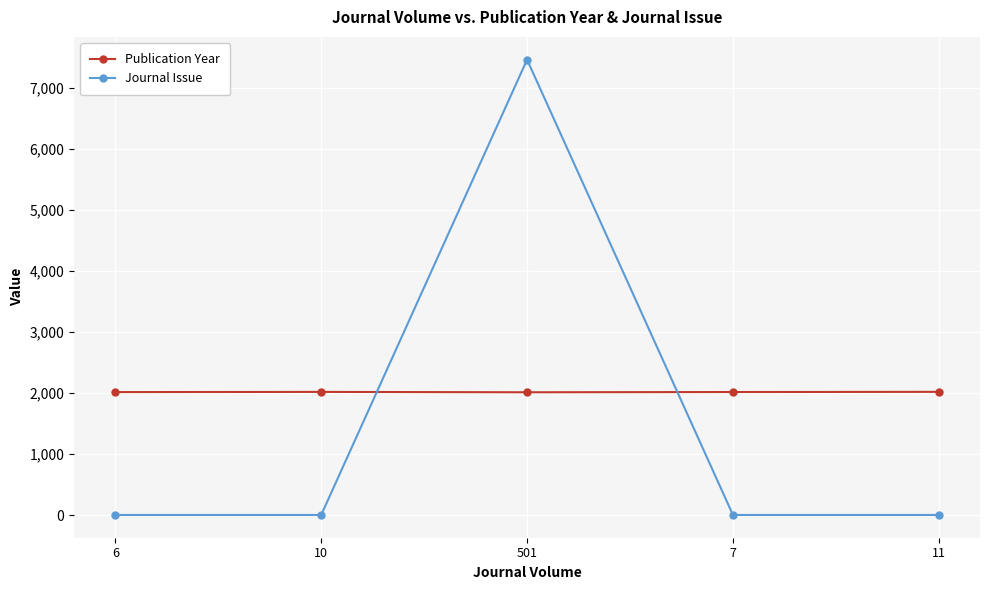

True or false: Journal Issue has a value of 7468 at 501.

True